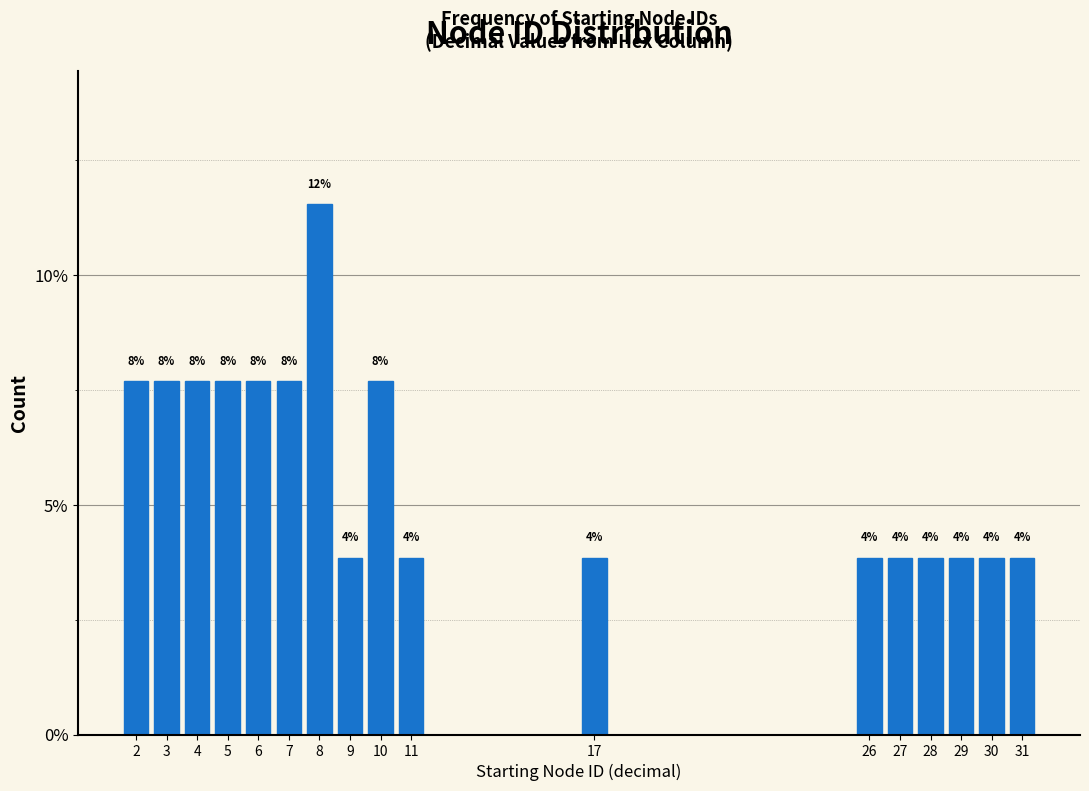

How many bars are there in total?

17